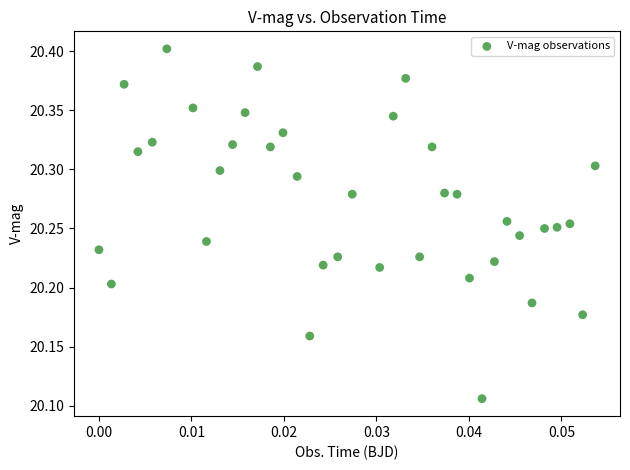

How many data points are displayed?

37